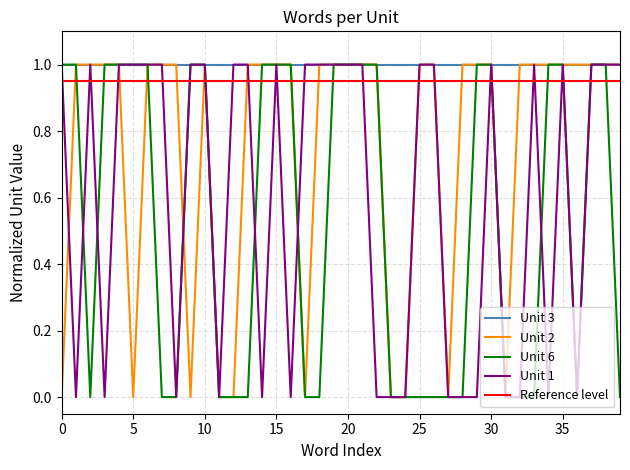

True or false: Unit 6 has a value of 0 at 25.

True